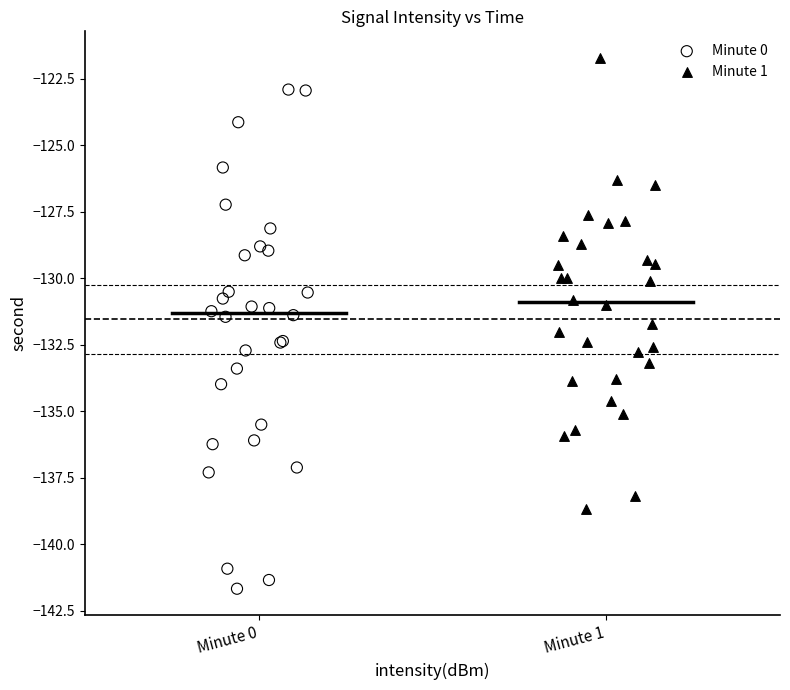

Which series contains the lowest Y value?

Minute 0